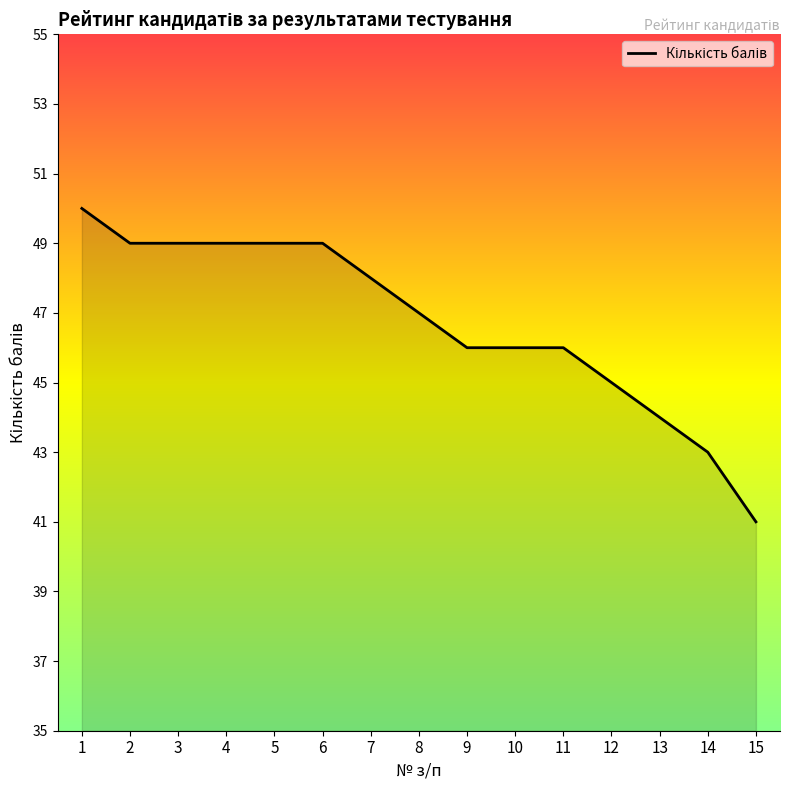

What is the greatest value displayed?

50